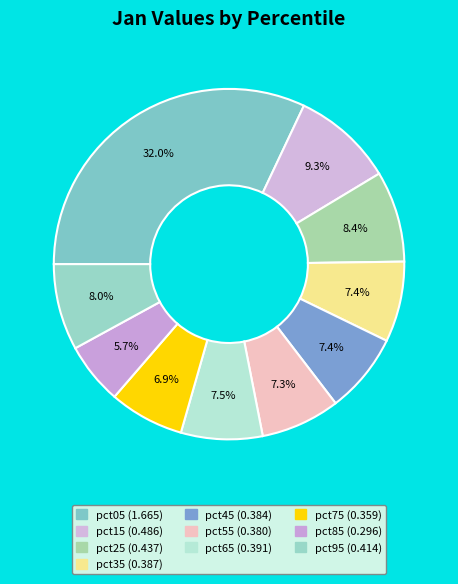

What is the smallest slice in the pie chart?

pct85